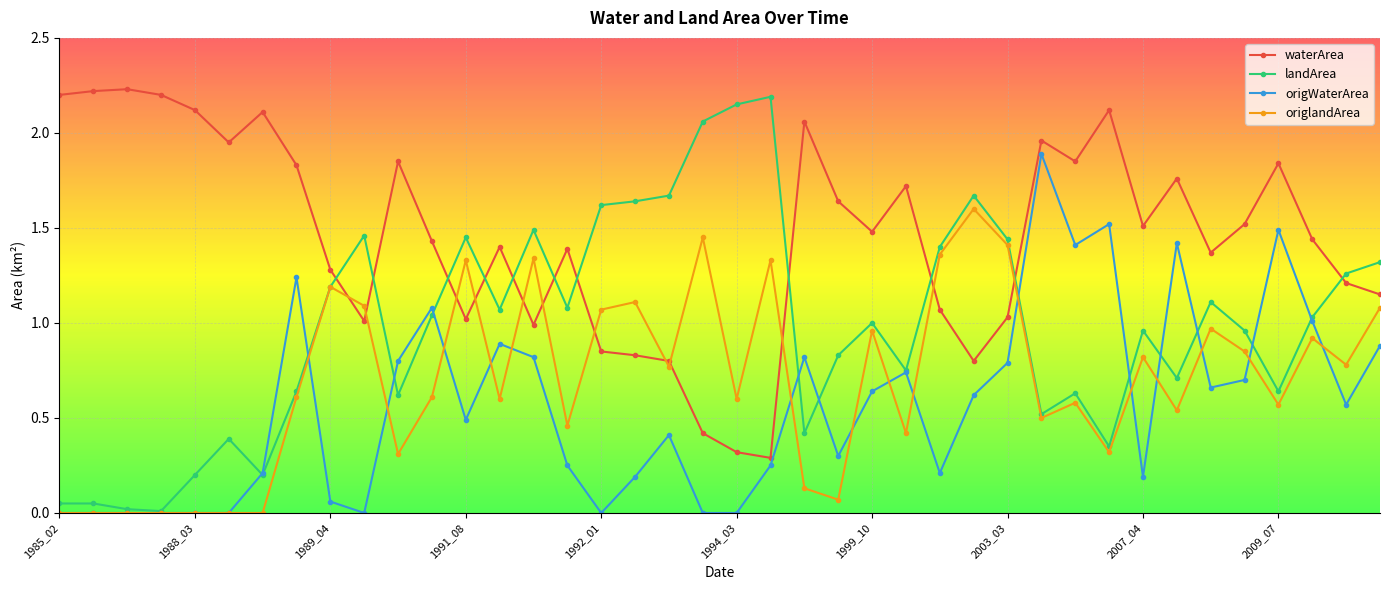

Which series has the widest spread of values?

landArea